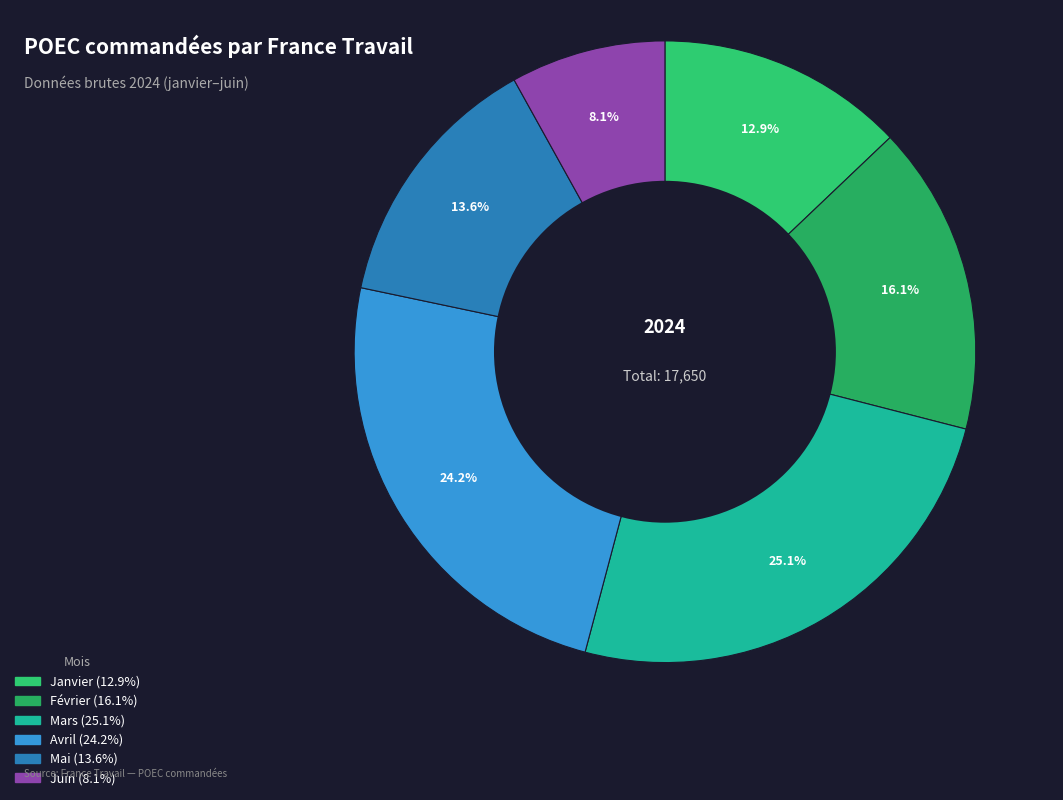

Which has a higher value, Février or Mai?

Février